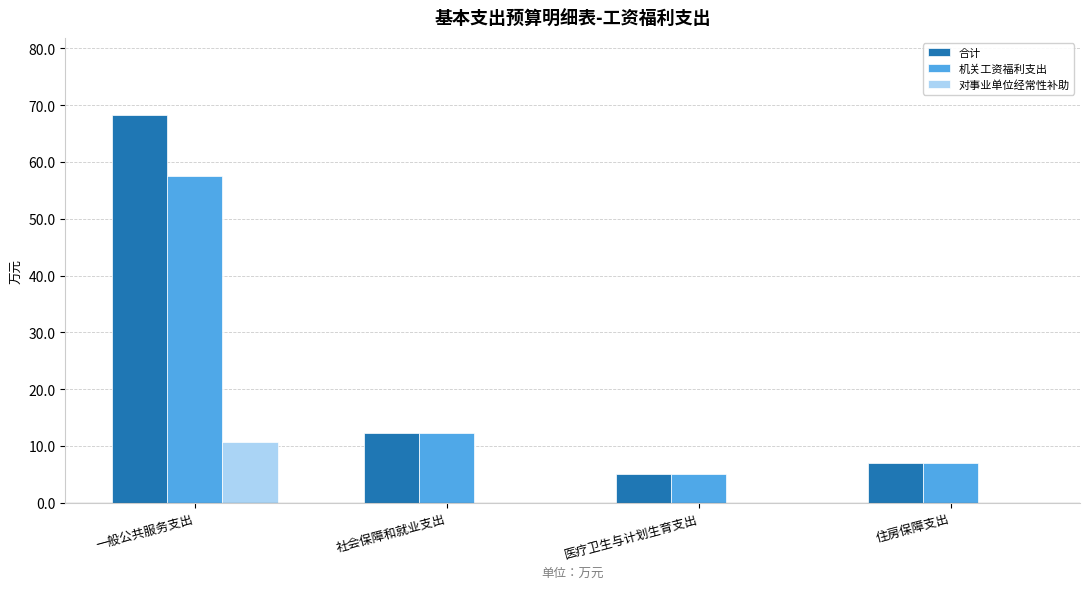

What is the highest value of the 机关工资福利支出 series?

57.6